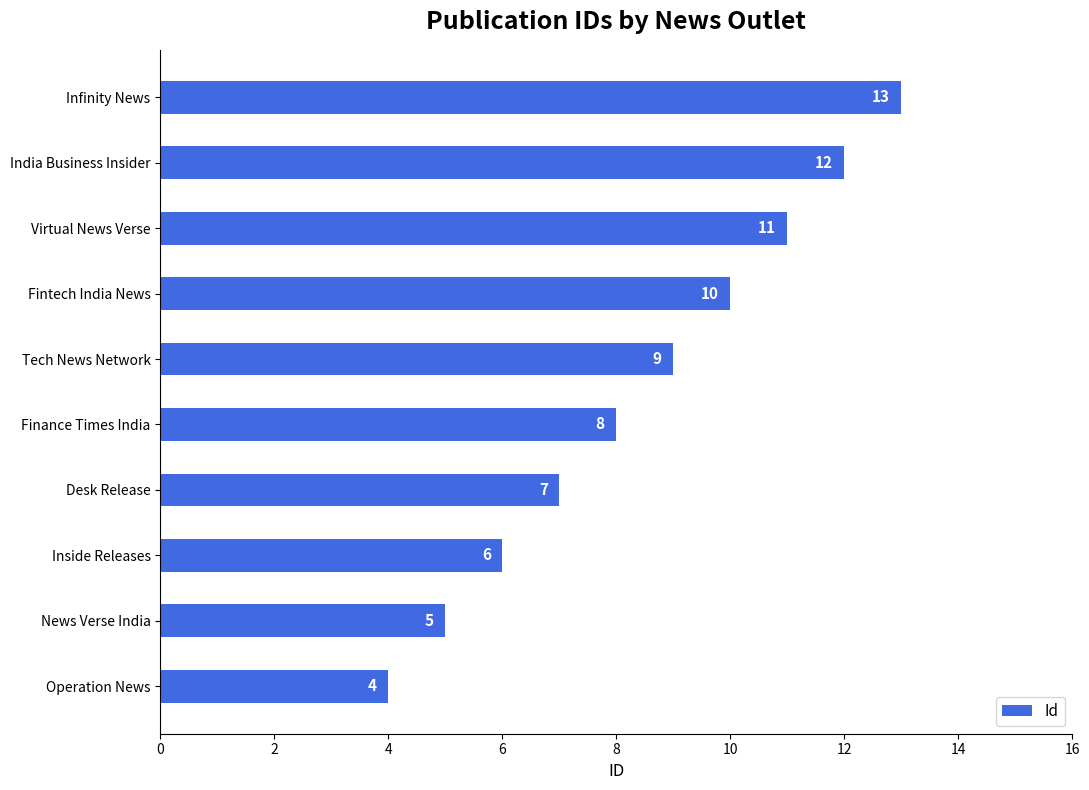

Reading bottom to top, list all the values displayed in this chart.

Operation News=4	News Verse India=5	Inside Releases=6	Desk Release=7	Finance Times India=8	Tech News Network=9	Fintech India News=10	Virtual News Verse=11	India Business Insider=12	Infinity News=13